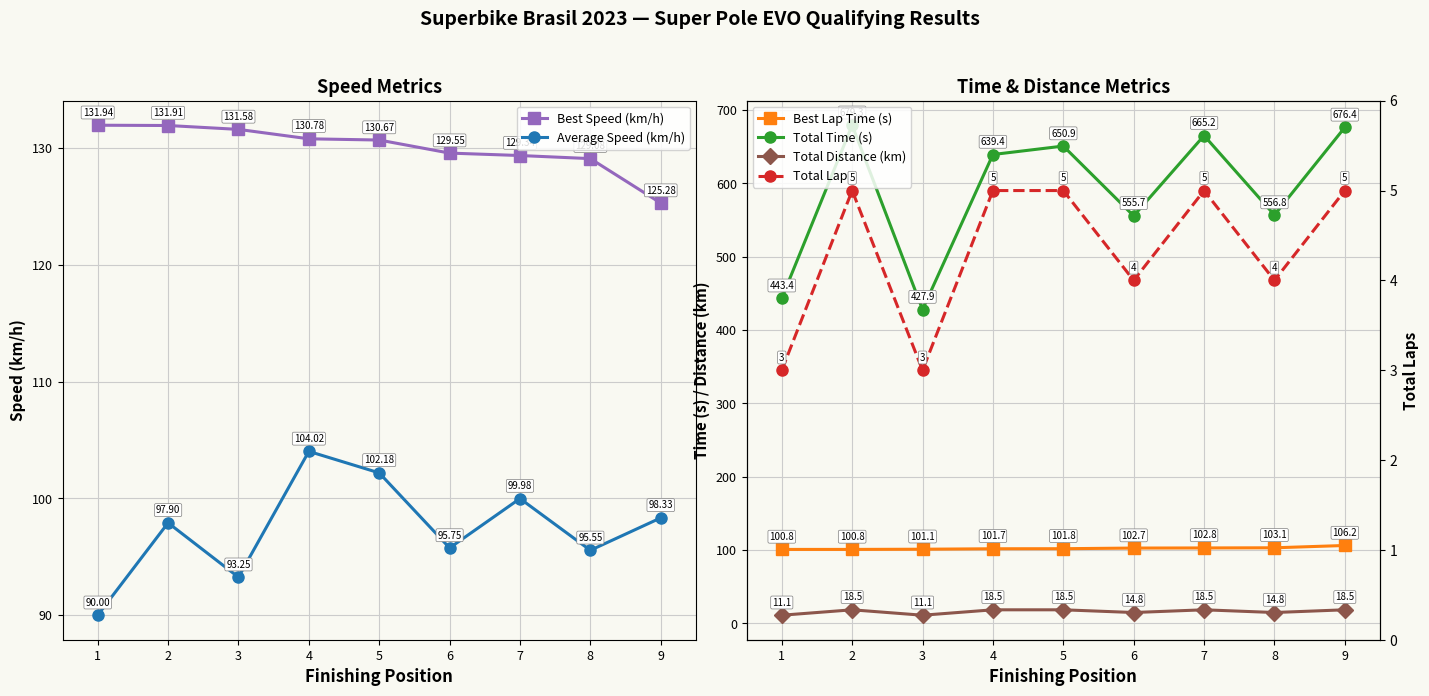

Count the number of data series in this chart.

6